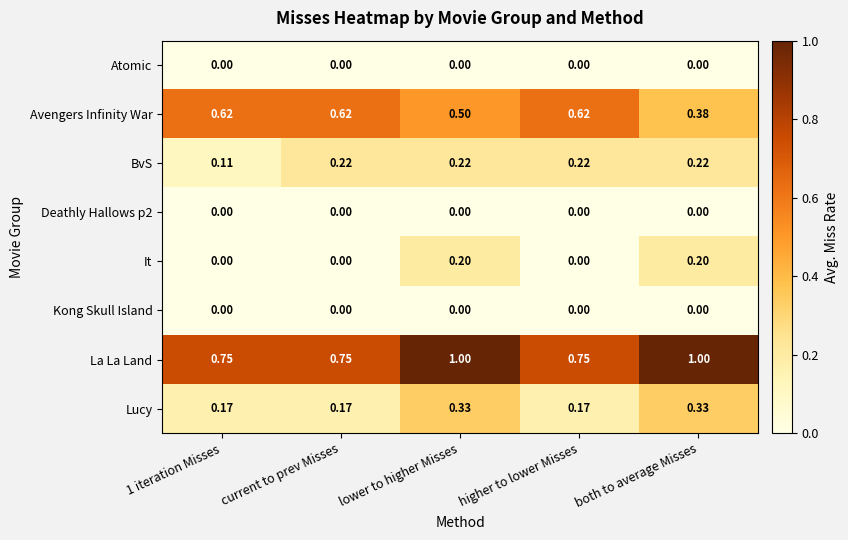

Which series has the widest spread of values?

La La Land